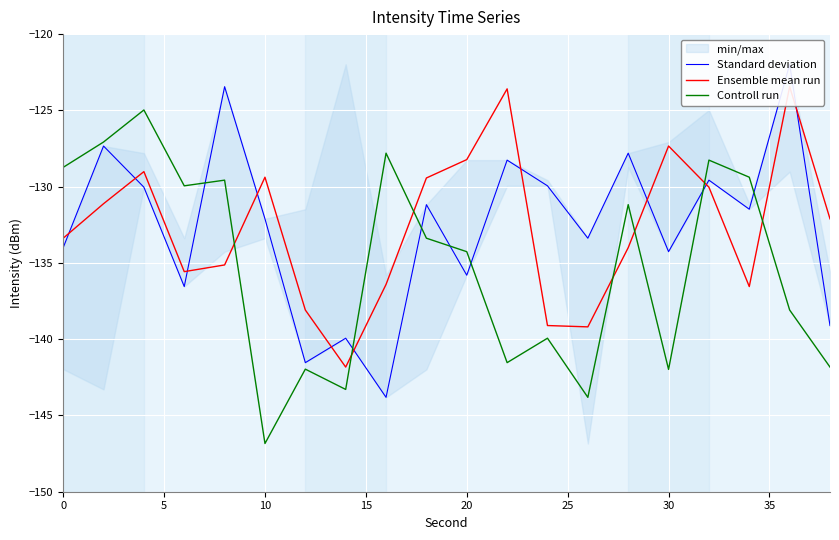

Reading right to left, list all the values displayed in this chart.

Standard deviation: -139.1	-122.0	-131.5	-129.6	-134.3	-127.8	-133.4	-129.9	-128.3	-135.8	-131.2	-143.8	-139.9	-141.5	-132.1	-123.4	-136.6	-130.0	-127.3	-134.0
Ensemble mean run: -132.1	-123.4	-136.6	-130.0	-127.3	-134.0	-139.2	-139.1	-123.6	-128.2	-129.4	-136.4	-141.8	-138.1	-129.4	-135.1	-135.6	-129.0	-131.1	-133.4
Controll run: -141.8	-138.1	-129.4	-128.3	-142.0	-131.2	-143.8	-139.9	-141.5	-134.3	-133.4	-127.8	-143.3	-142.0	-146.8	-129.6	-129.9	-125.0	-127.1	-128.7